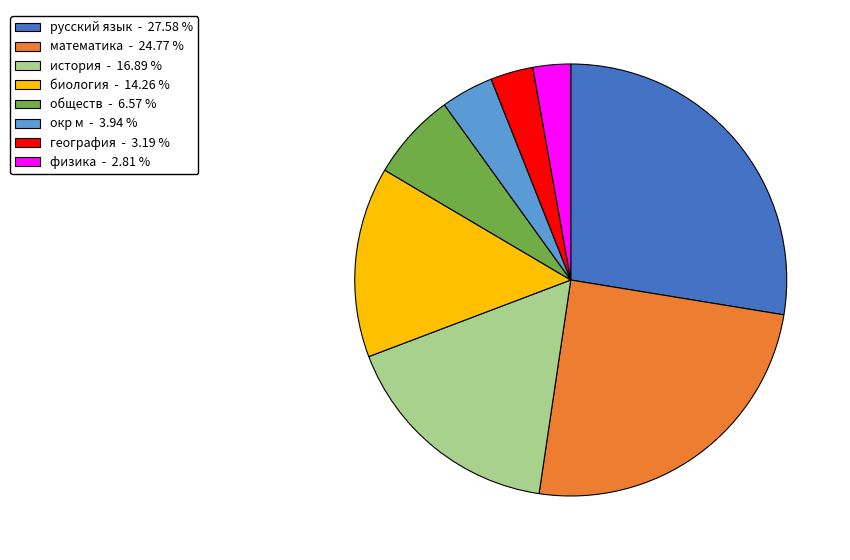

Is there a majority slice in this chart?

No